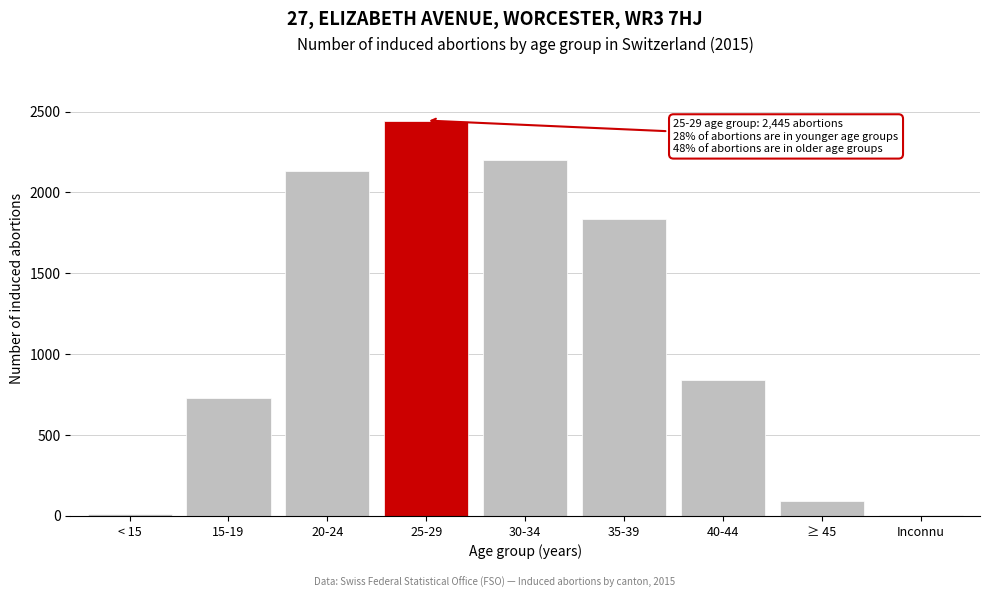

What is the sum of all values?

10289